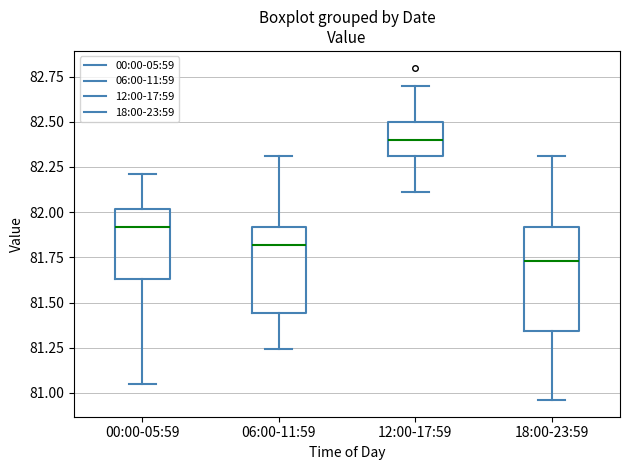

Reading left to right, transcribe this box plot: for each box, give where its median line is, the range the box spans, and where its two whiskers end, as read against the y-axis. The values are not printed on the chart, so give them approximately, as read against the axis.

00:00-05:59: median 81.90, box 81.65 to 82.00, whiskers 81.05 to 82.20
06:00-11:59: median 81.80, box 81.45 to 81.90, whiskers 81.25 to 82.30
12:00-17:59: median 82.40, box 82.30 to 82.50, whiskers 82.10 to 82.70
18:00-23:59: median 81.75, box 81.35 to 81.90, whiskers 80.95 to 82.30